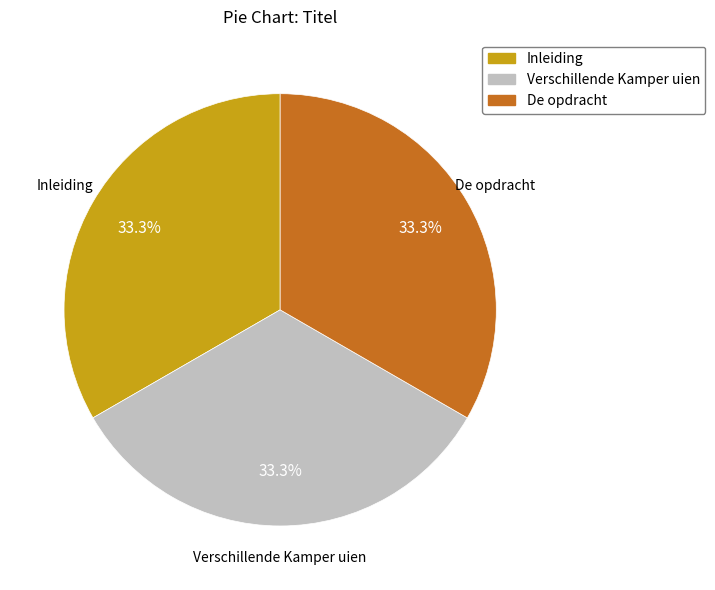

How many slices are in this pie chart?

3